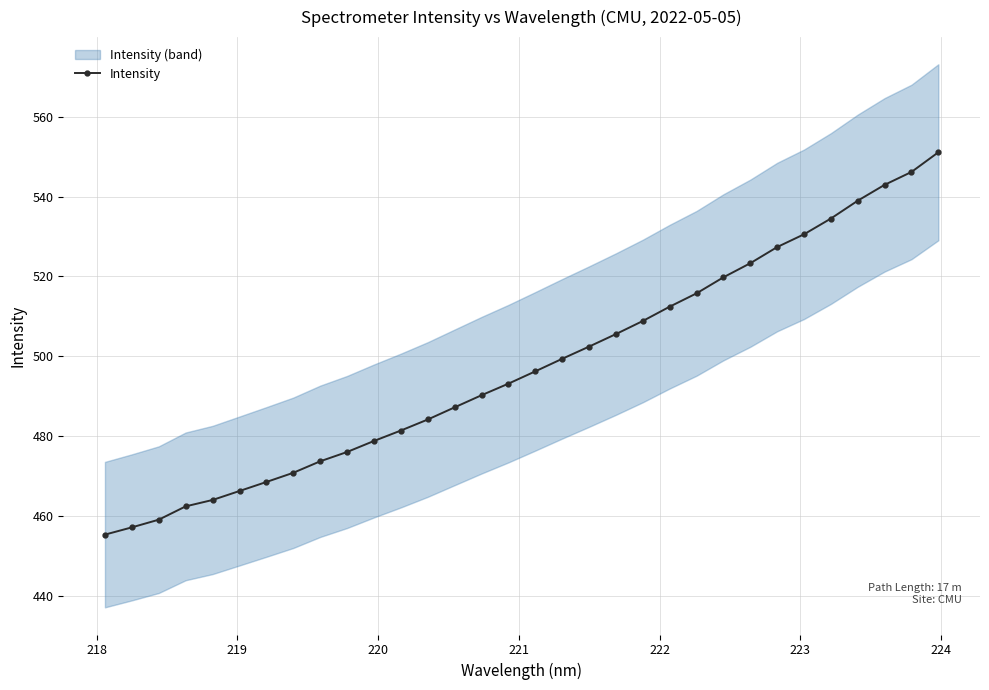

What is the highest value of the Intensity series?

551.1